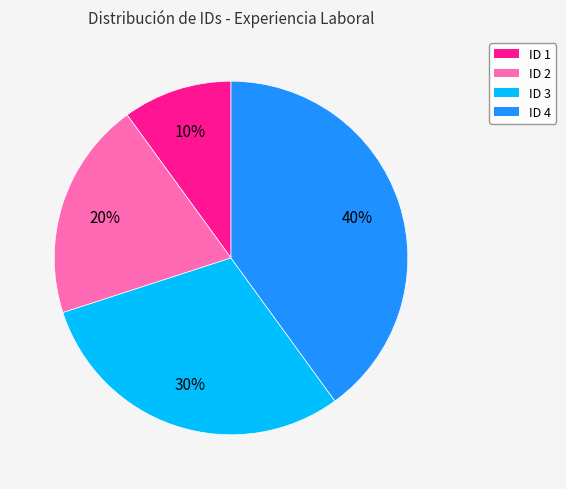

Count the number of slices in the pie.

4